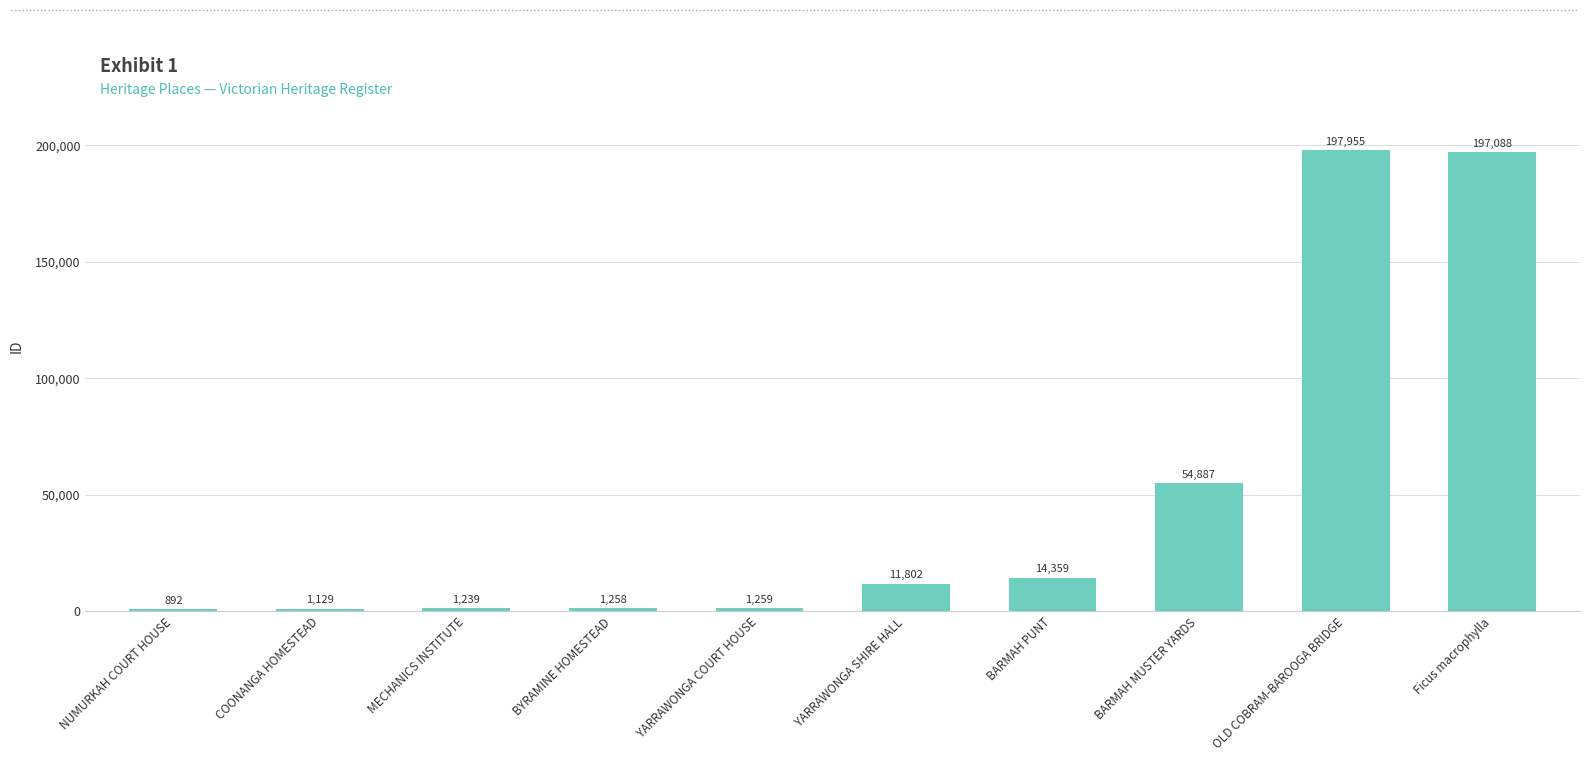

What is the average value?

48187